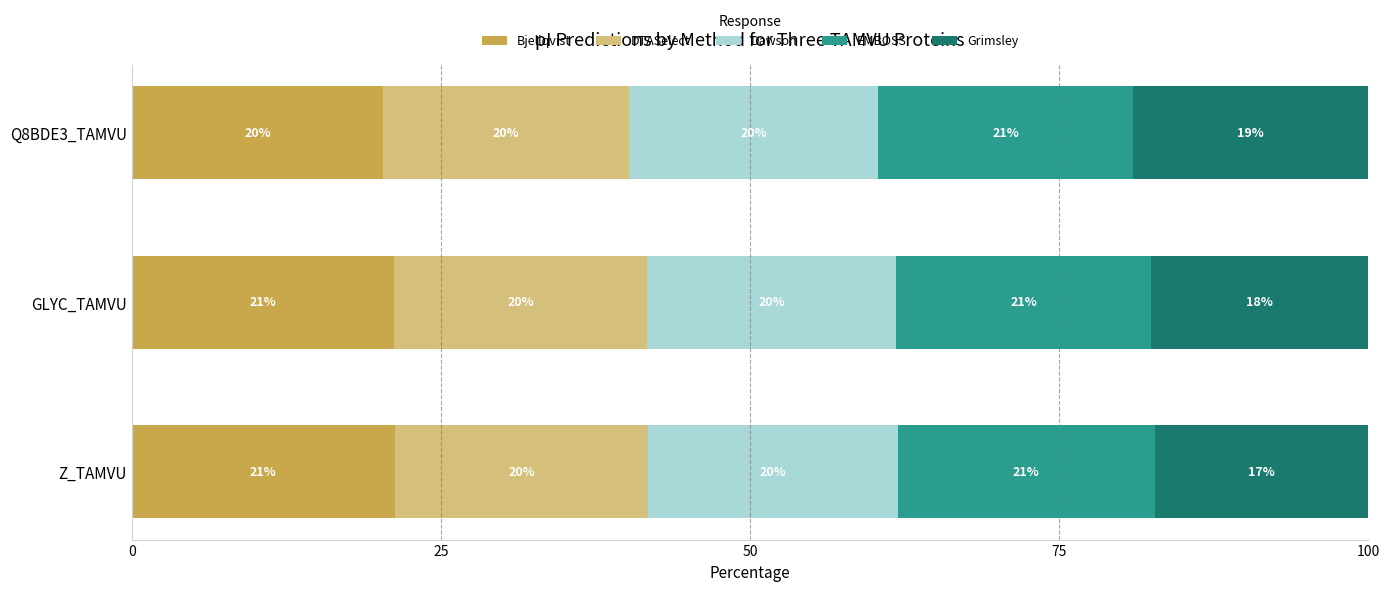

What are all the series names shown in the legend?

Bjellqvist, DTASelect, Dawson, EMBOSS, Grimsley